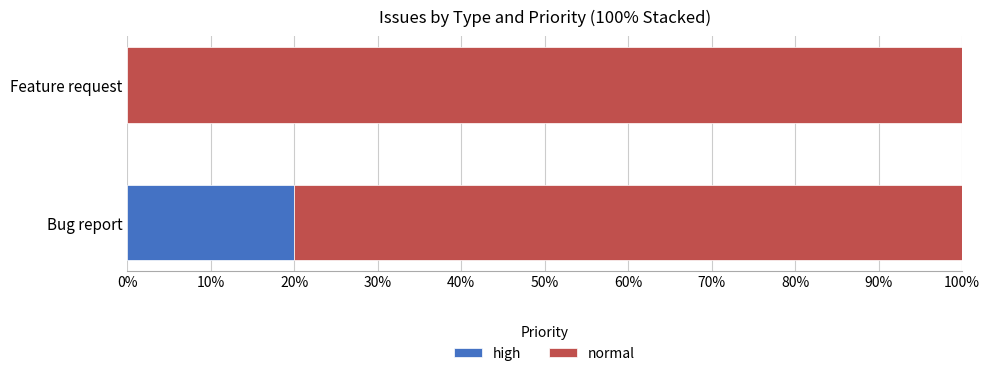

What is the maximum value for high?

20